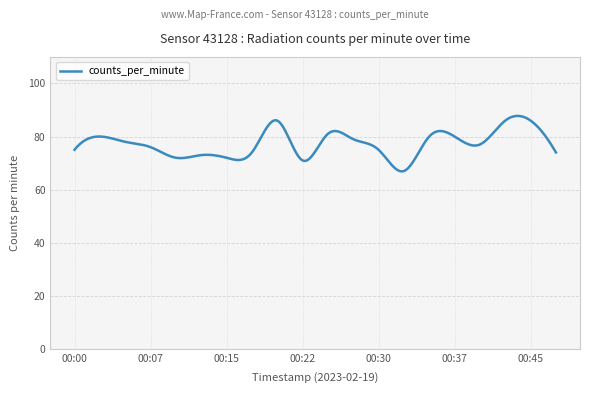

How many lines are shown in the chart?

1